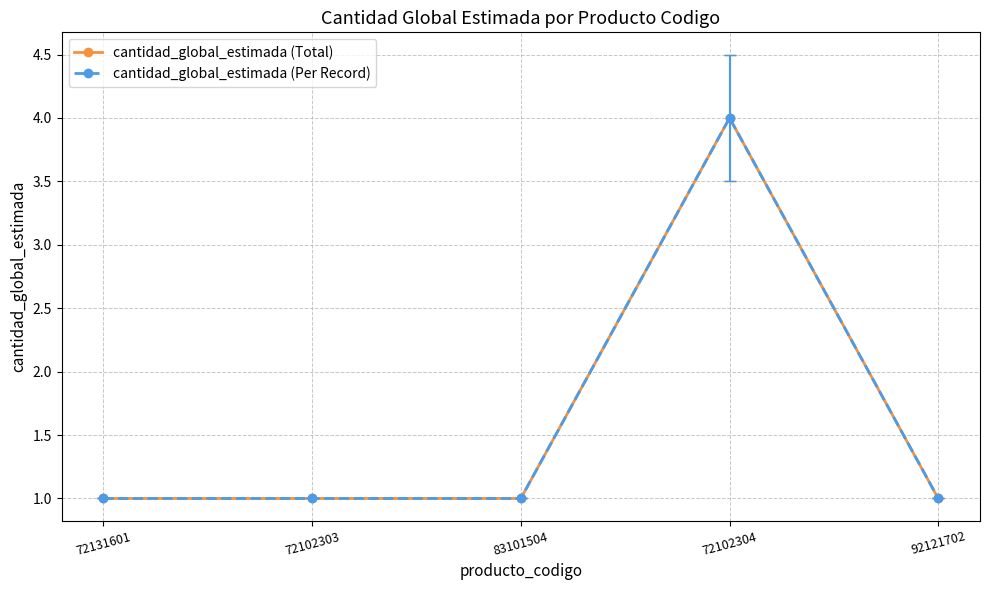

Reading left to right, what are all the values shown in this chart?

cantidad_global_estimada (Total): 72131601=1	72102303=1	83101504=1	72102304=4	92121702=1
cantidad_global_estimada (Per Record): 72131601=1	72102303=1	83101504=1	72102304=4	92121702=1